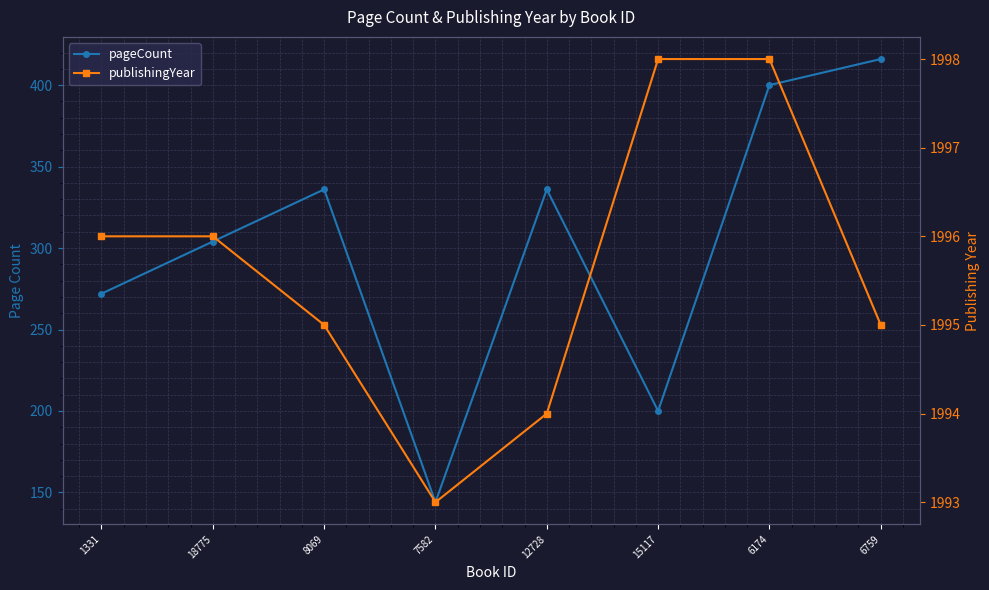

What is the label of the 5th point from the right?

7582